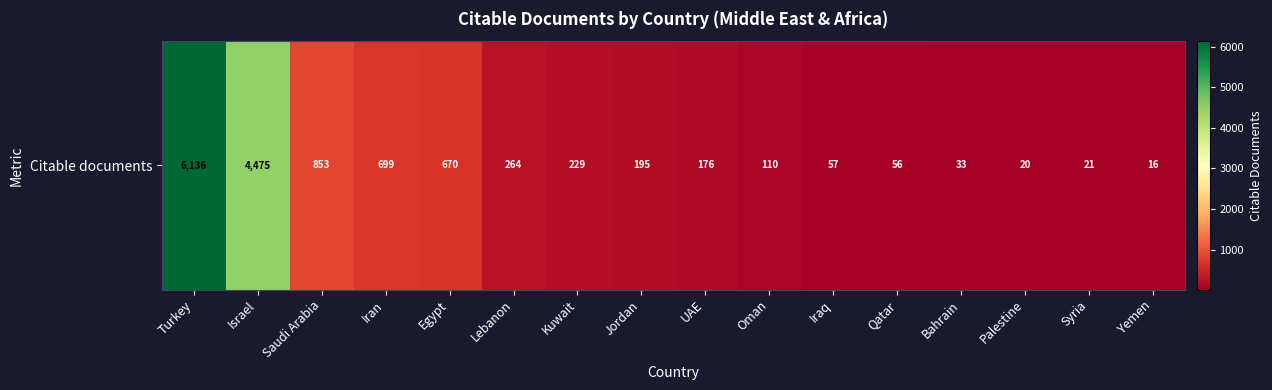

Reading left to right, list all the values displayed in this chart.

6136	4475	853	699	670	264	229	195	176	110	57	56	33	20	21	16